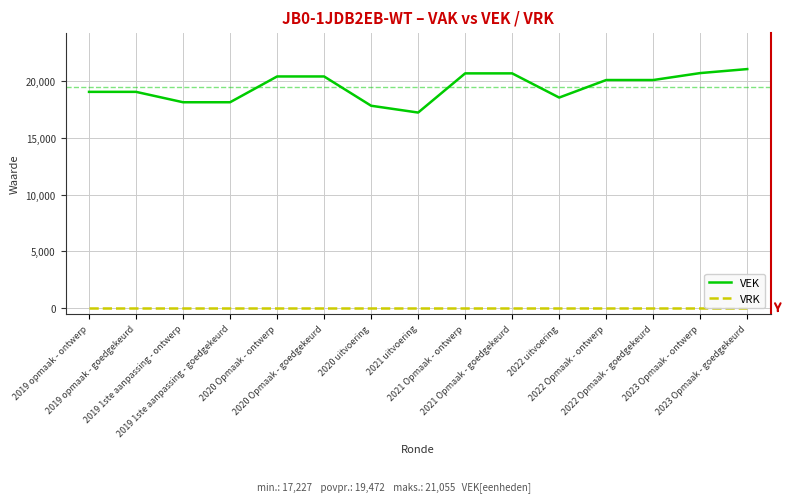

At which category does the chart reach its peak across all series?

2023 Opmaak - goedgekeurd